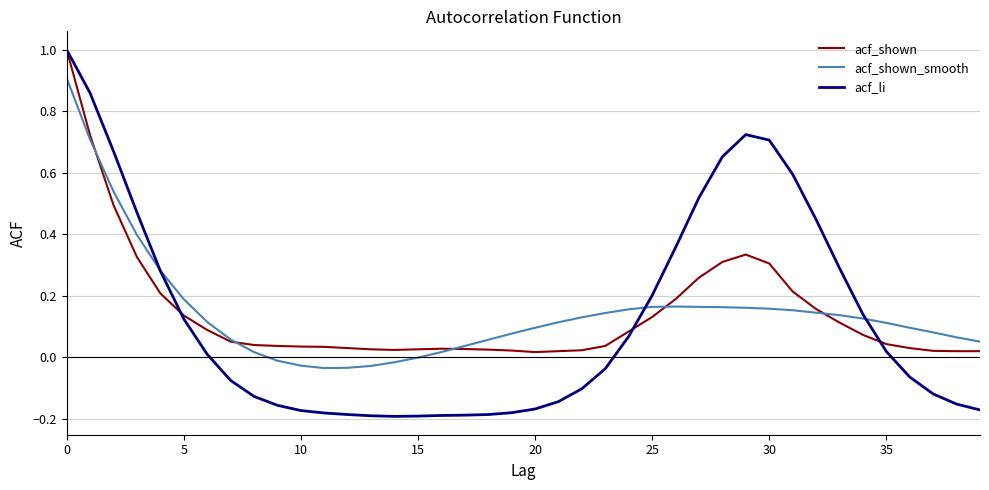

Which series has the widest spread of values?

acf_li